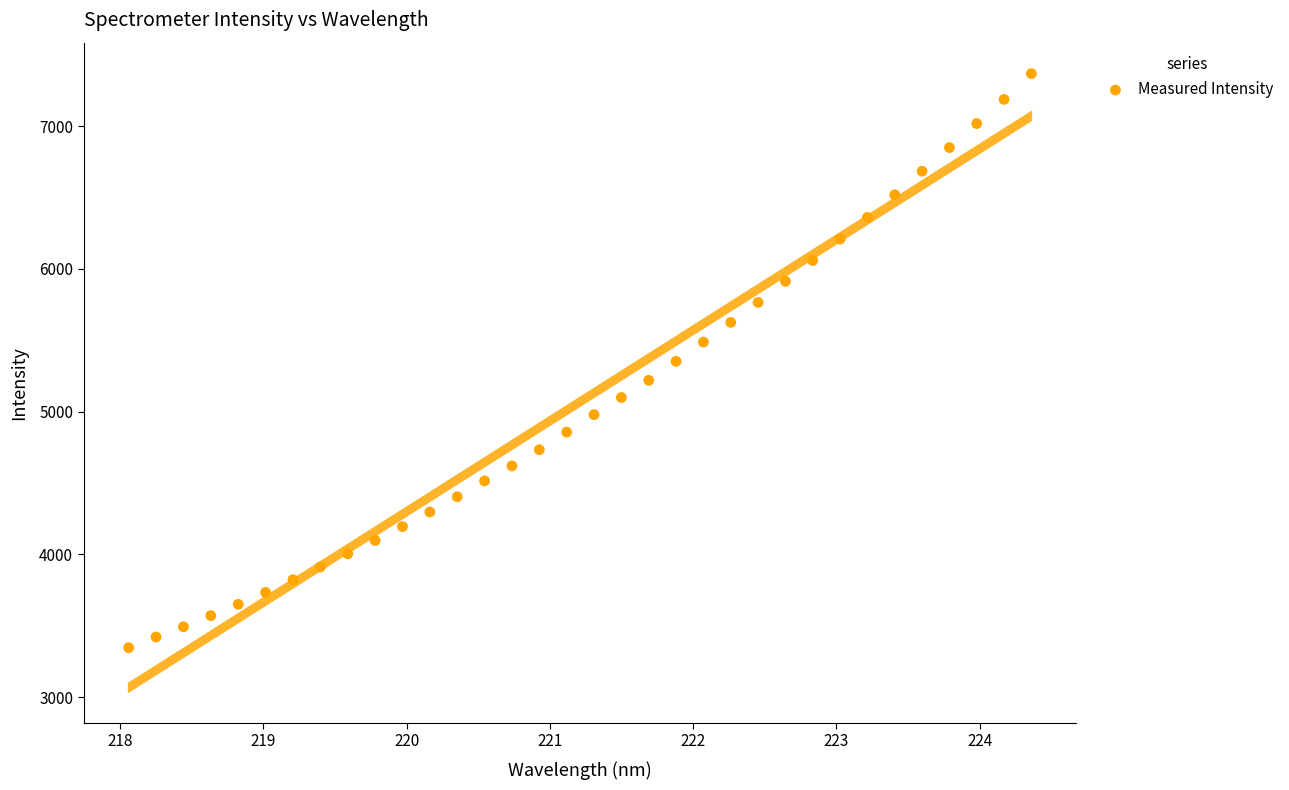

What is the range of Y values (max minus min)?

4021.8